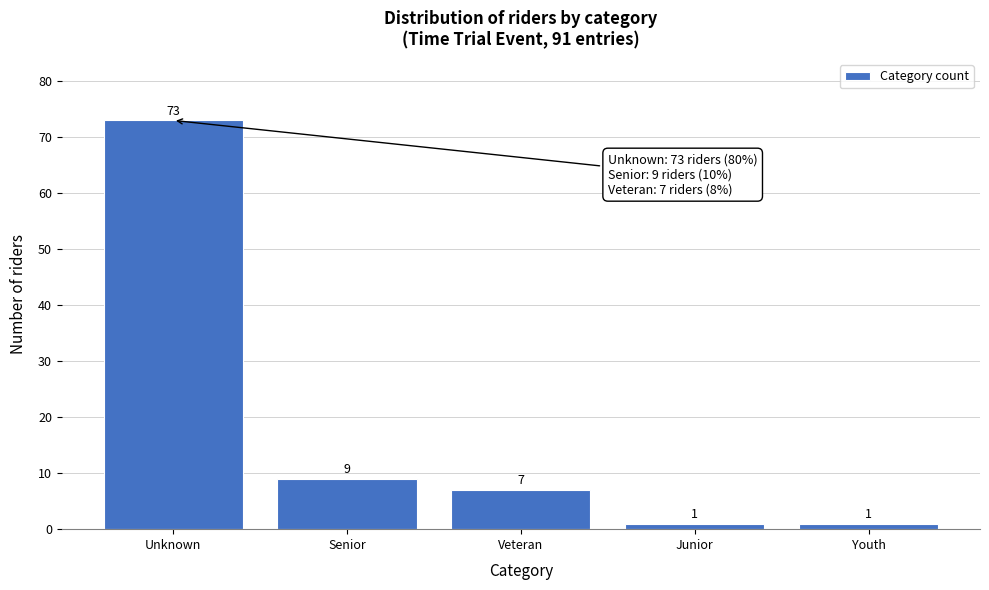

Reading left to right, what are all the values shown in this chart?

73	9	7	1	1